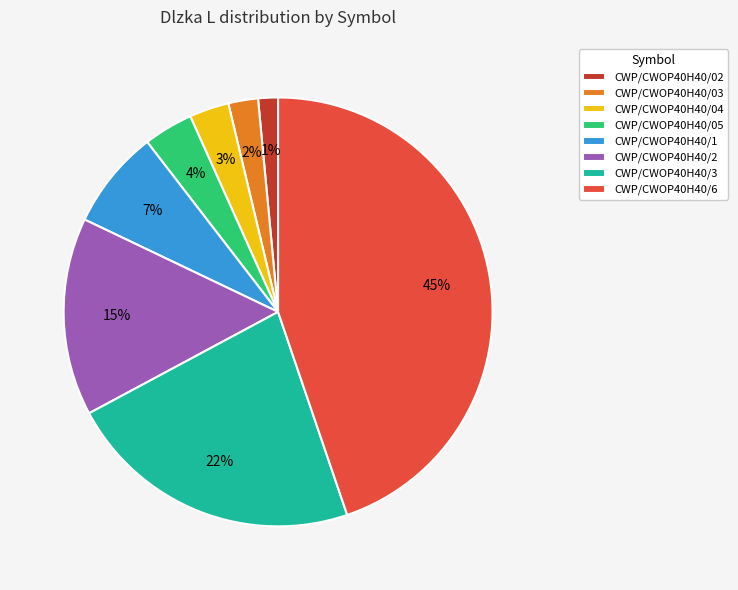

To the nearest percent, what is the difference between the CWP/CWOP40H40/05 and CWP/CWOP40H40/6 slice percentages?

41%